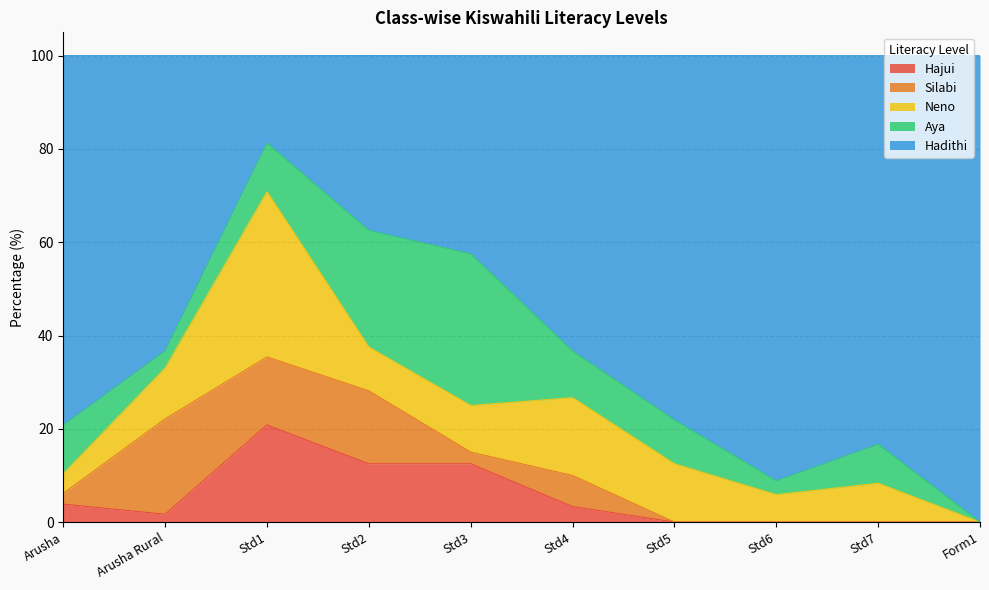

Reading left to right, extract all data points from this chart.

Hadithi: 79.2	63.3	18.8	37.5	42.5	63.3	78.1	91.2	83.3	100.0
Aya: 10.4	3.6	10.4	25.0	32.5	10.0	9.4	2.9	8.3	0.0
Neno: 4.2	10.9	35.4	9.4	10.0	16.7	12.5	5.9	8.3	0.0
Silabi: 2.3	20.4	14.6	15.6	2.5	6.7	0.0	0.0	0.0	0.0
Hajui: 3.9	1.7	20.8	12.5	12.5	3.3	0.0	0.0	0.0	0.0